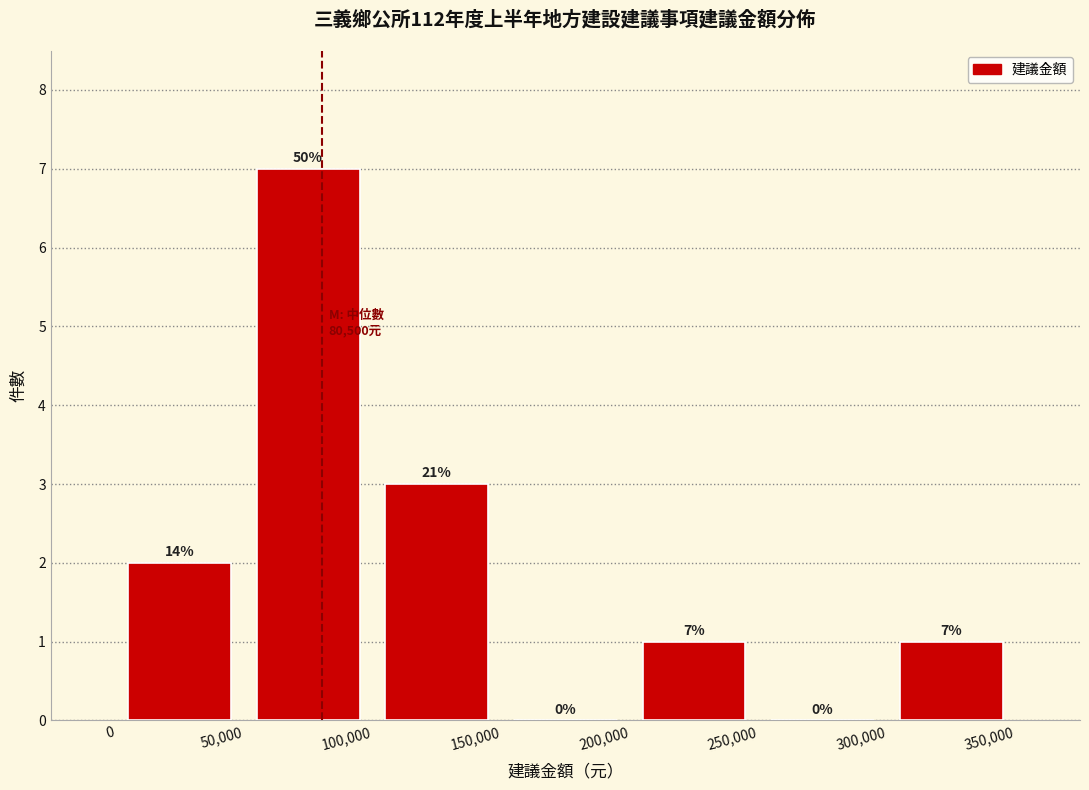

Which range on the x-axis has the tallest bar?

50,000 to 100,000